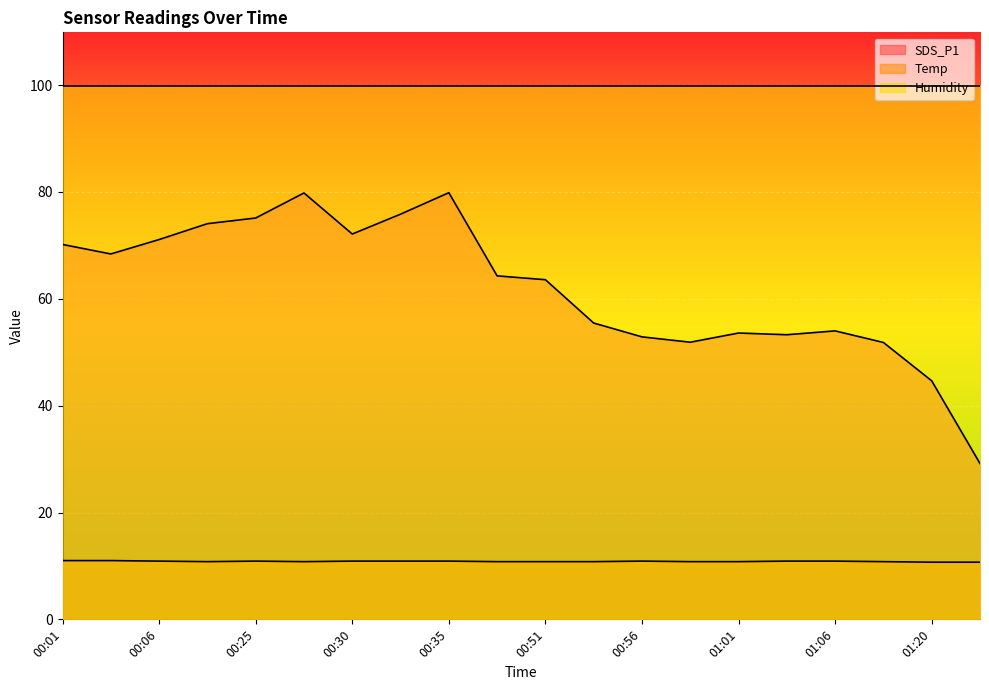

Rank the series by their average value, from lowest to highest.

Temp, SDS_P1, Humidity